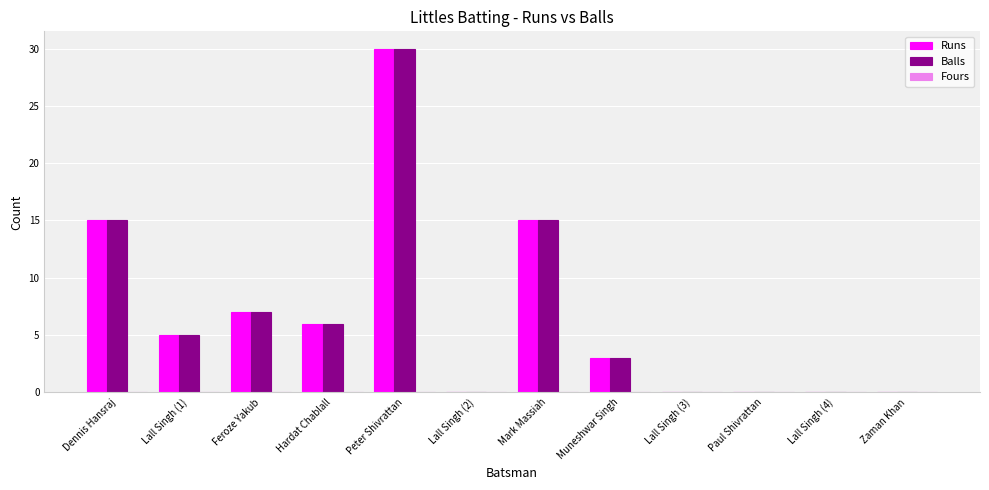

What is the total value across all series at Mark Massiah?

30